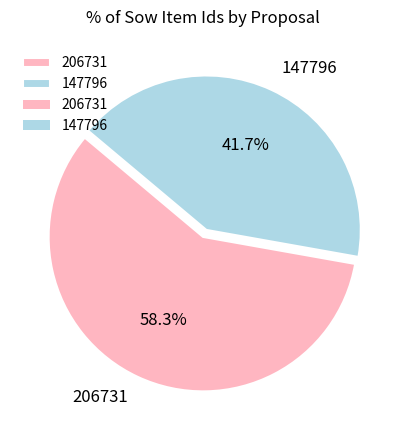

Rank the categories by value from lowest to highest.

147796, 206731